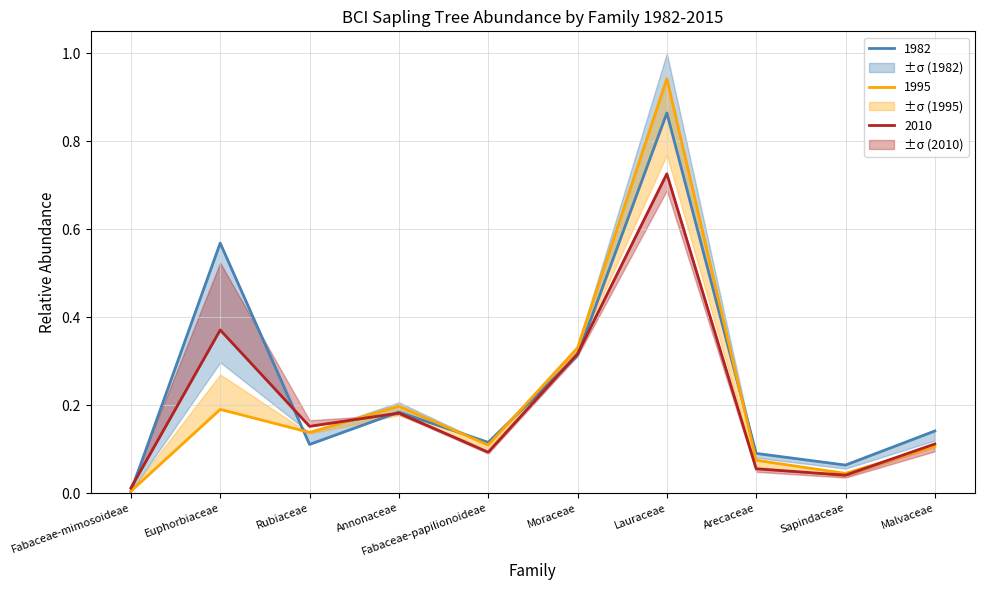

The 1982 series shows 0.2 at Fabaceae-papilionoideae. True or false?

False